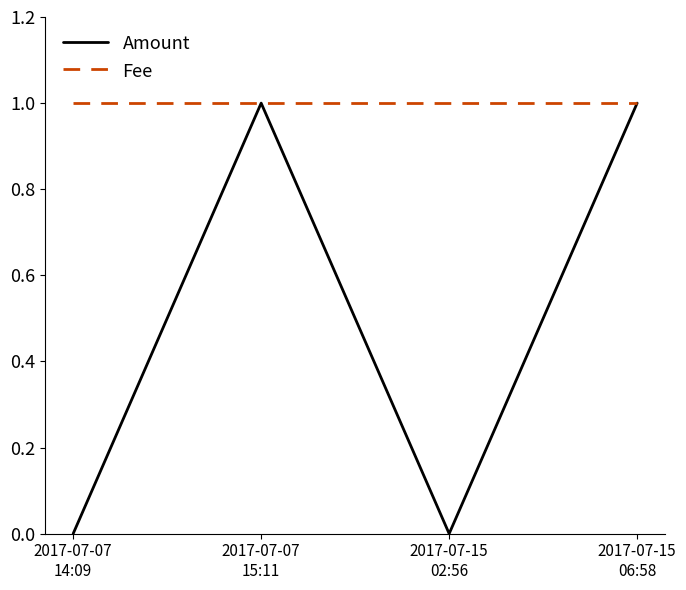

List the series in order of their overall mean, highest first.

Fee, Amount